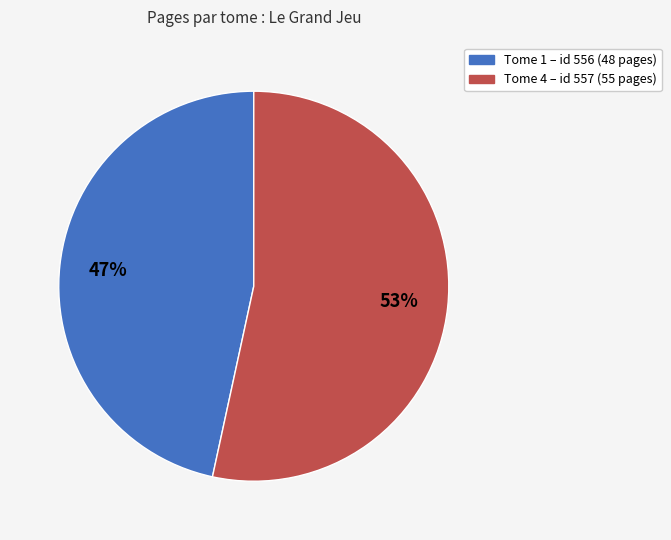

To the nearest percent, what is the average slice percentage?

50%